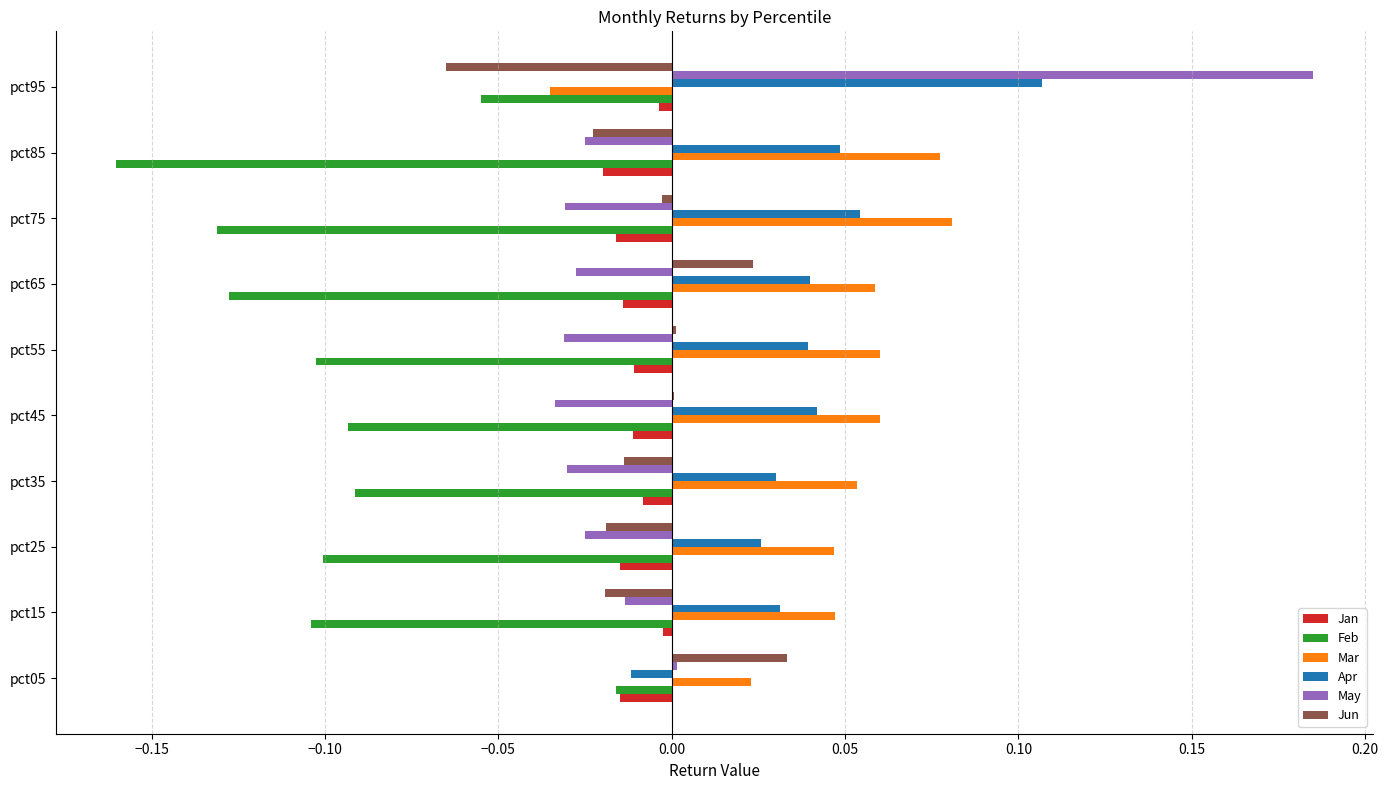

Which category has the highest value in the Jun series?

pct05